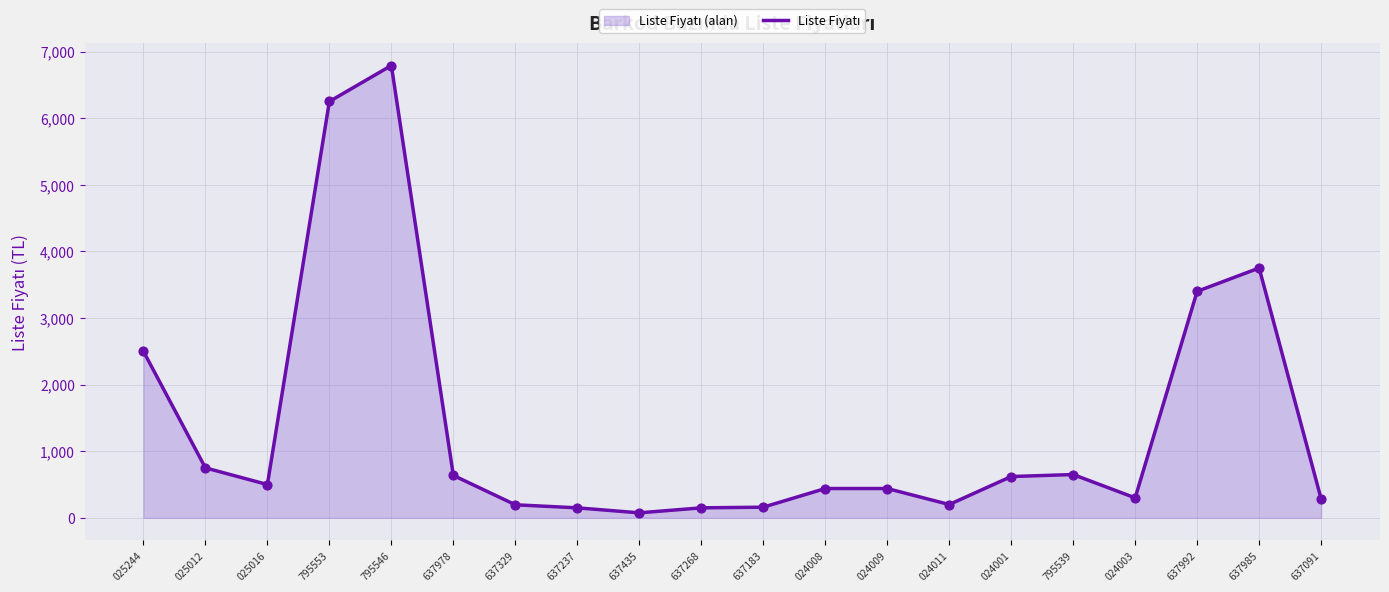

Approximately how many times larger is the value at 025016 compared to 025244?

0.2